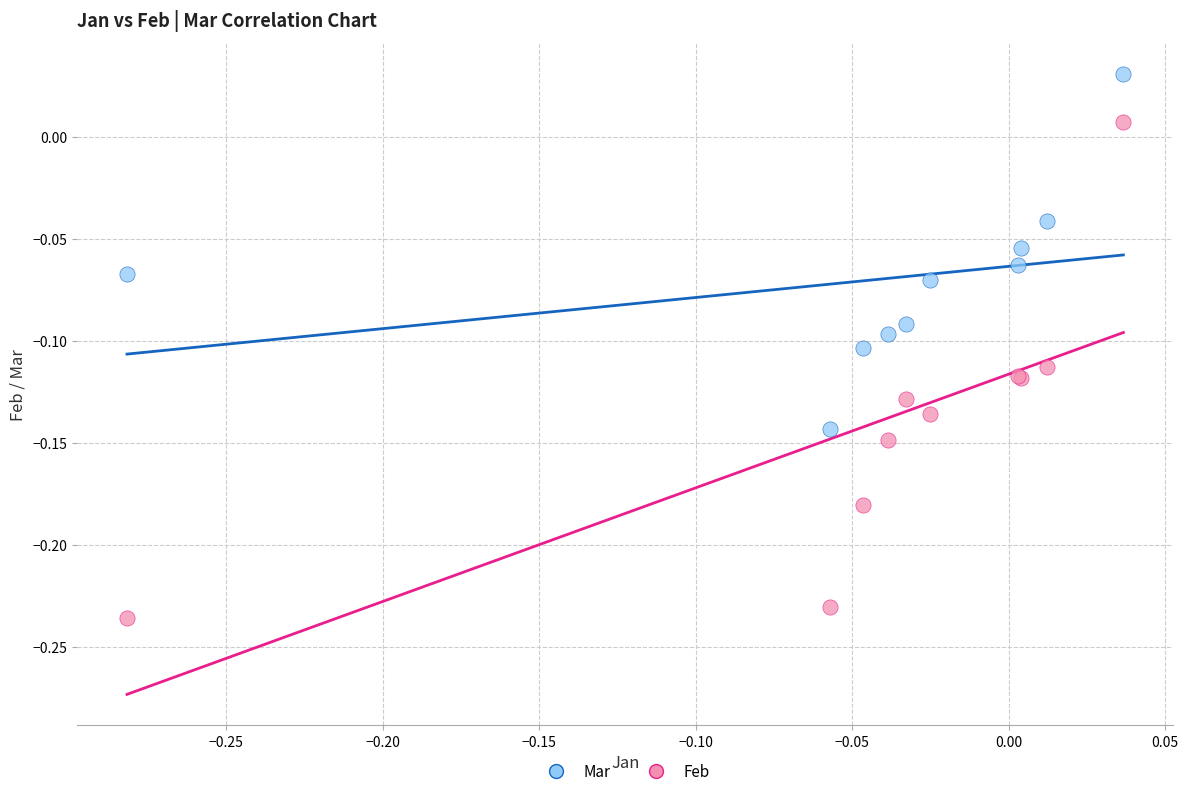

What are all the series names shown in the legend?

Mar, Feb